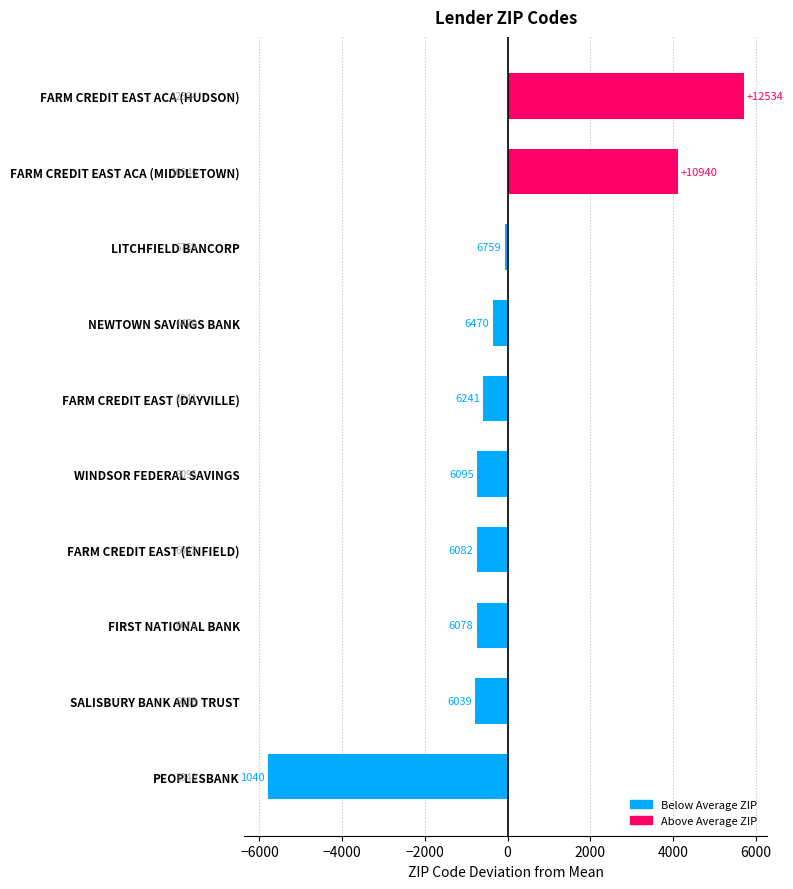

What is the smallest value displayed?

-5787.8